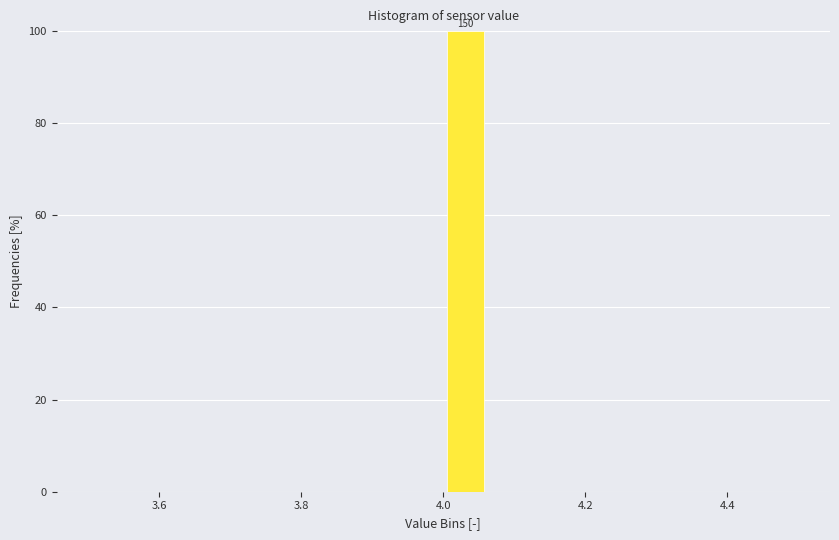

Read against the x-axis, roughly where is the centre of the tallest bar?

4.04